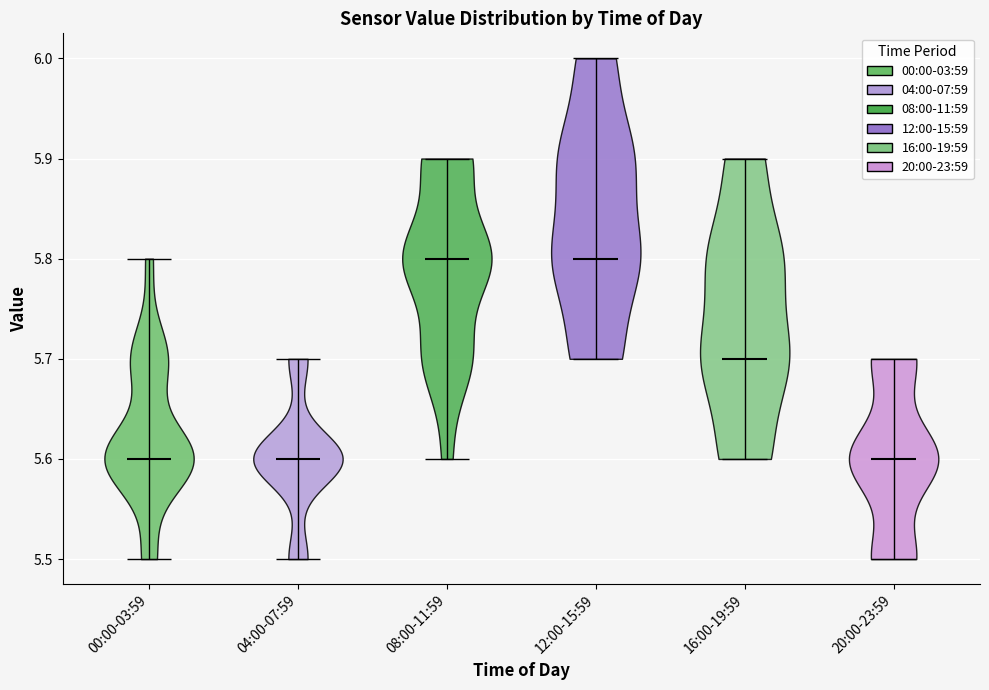

Reading left to right, read every violin against the y-axis: where its median line is, and the lowest and highest points it reaches. The values are not printed on the chart, so give them approximately, as read against the axis.

00:00-03:59: median line 5.6, lowest point 5.5, highest point 5.8
04:00-07:59: median line 5.6, lowest point 5.5, highest point 5.7
08:00-11:59: median line 5.8, lowest point 5.6, highest point 5.9
12:00-15:59: median line 5.8, lowest point 5.7, highest point 6.0
16:00-19:59: median line 5.7, lowest point 5.6, highest point 5.9
20:00-23:59: median line 5.6, lowest point 5.5, highest point 5.7